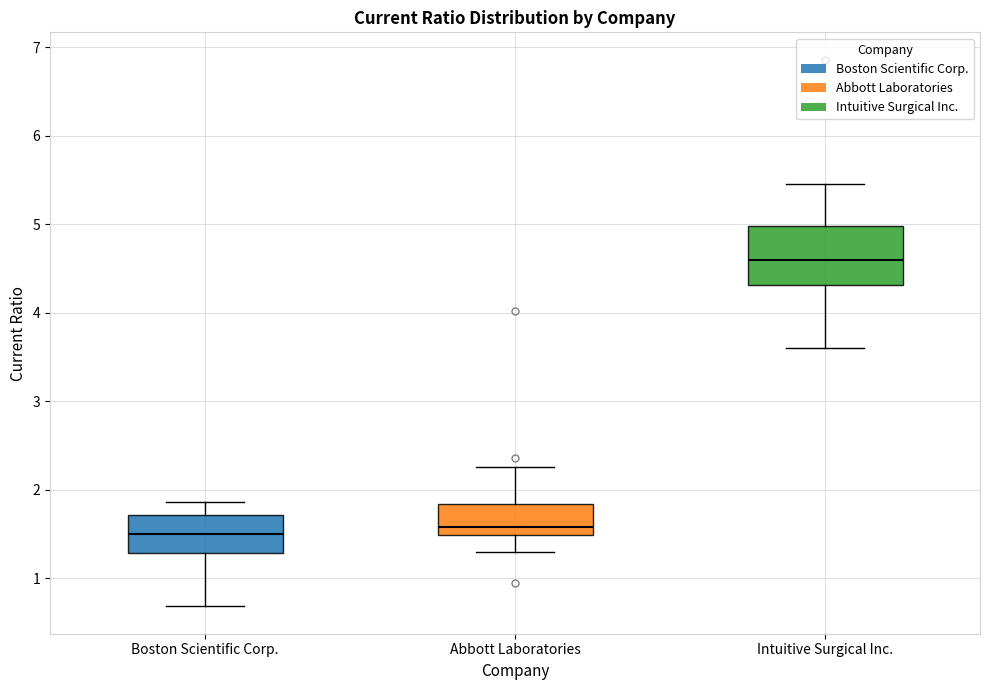

Where does the median line of the box for Intuitive Surgical Inc. sit on the y-axis? The values are not printed on the chart, so give them approximately, as read against the axis.

4.6